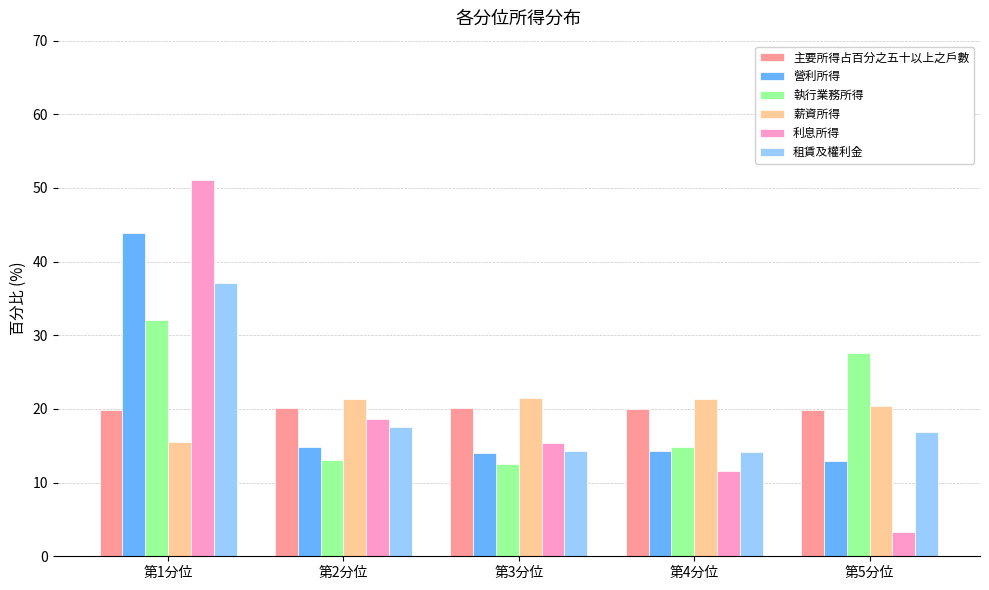

What is the lowest value of the 利息所得 series?

3.3